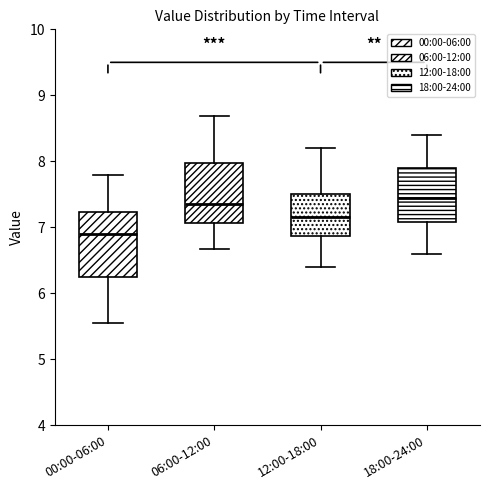

Reading left to right, read every box against the y-axis: the position of its median line, the range the box covers, and the ends of its whiskers. The values are not printed on the chart, so give them approximately, as read against the axis.

00:00-06:00: median 6.9, box 6.3 to 7.2, whiskers 5.6 to 7.8
06:00-12:00: median 7.4, box 7.1 to 8.0, whiskers 6.7 to 8.7
12:00-18:00: median 7.2, box 6.9 to 7.5, whiskers 6.4 to 8.2
18:00-24:00: median 7.5, box 7.1 to 7.9, whiskers 6.6 to 8.4